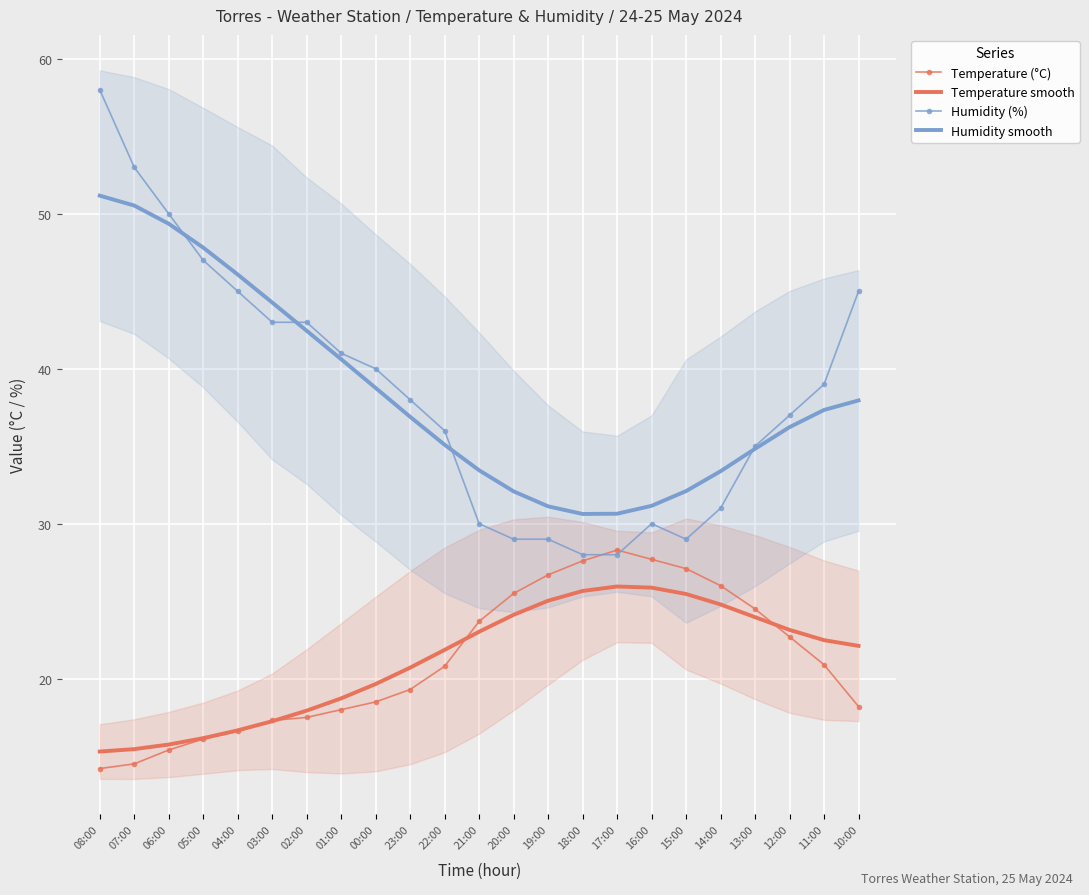

What is the average value of the Humidity (%) series?

38.4